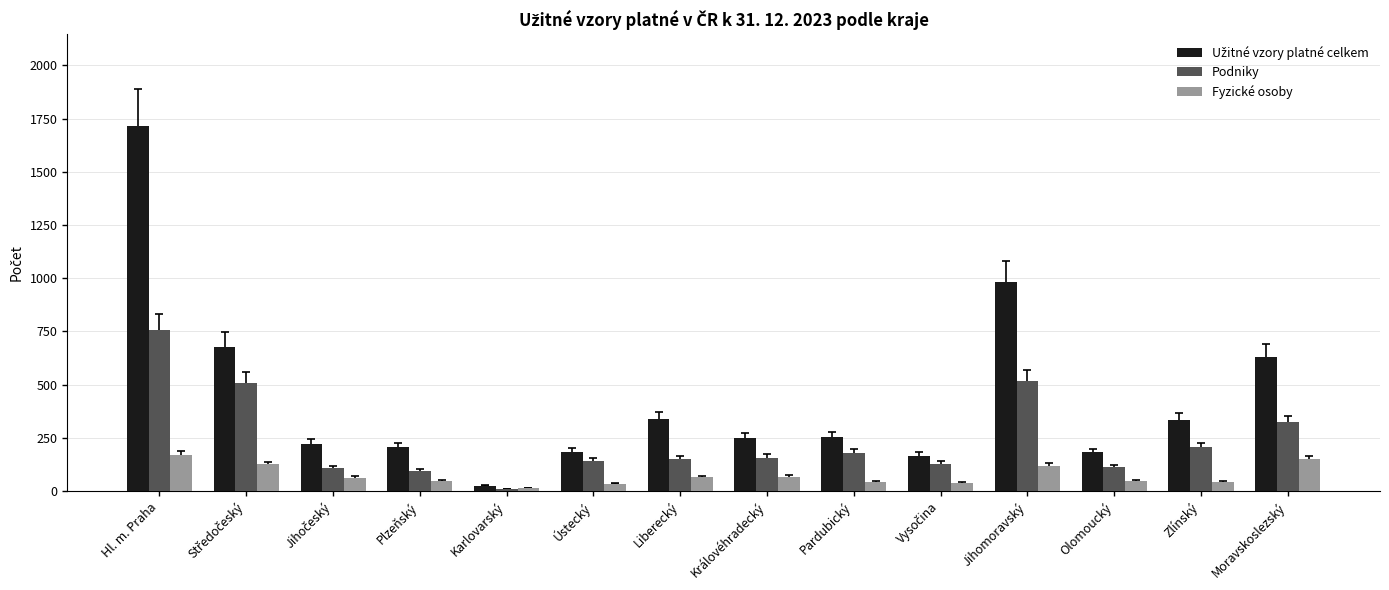

What is the value of the Podniky bar at the 5th from the left?

8.8